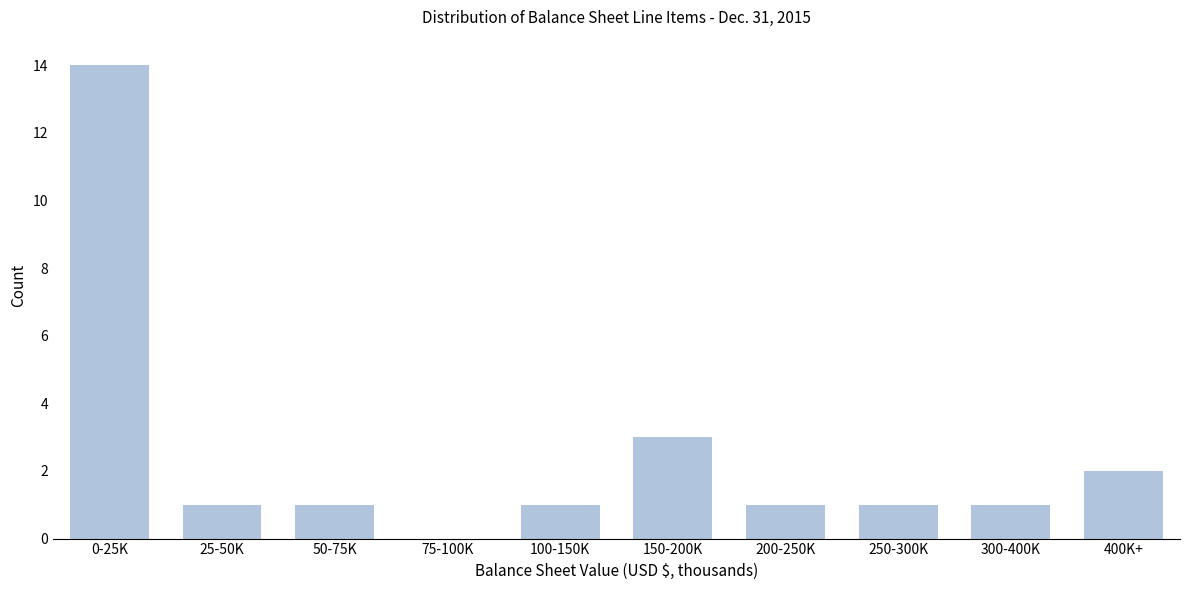

Reading left to right, what are all the values shown in this chart?

0-25K=14	25-50K=1	50-75K=1	75-100K=0	100-150K=1	150-200K=3	200-250K=1	250-300K=1	300-400K=1	400K+=2